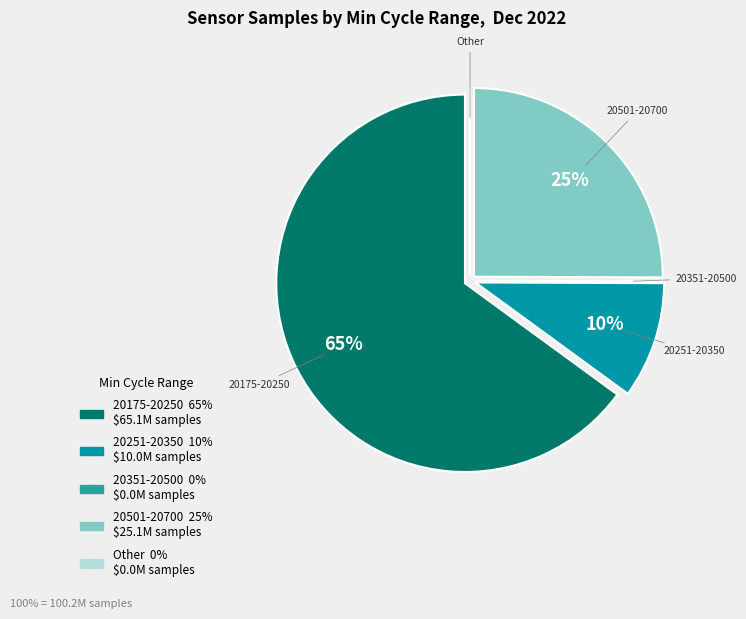

To the nearest percent, what is the difference between the largest and smallest slice percentages?

65%